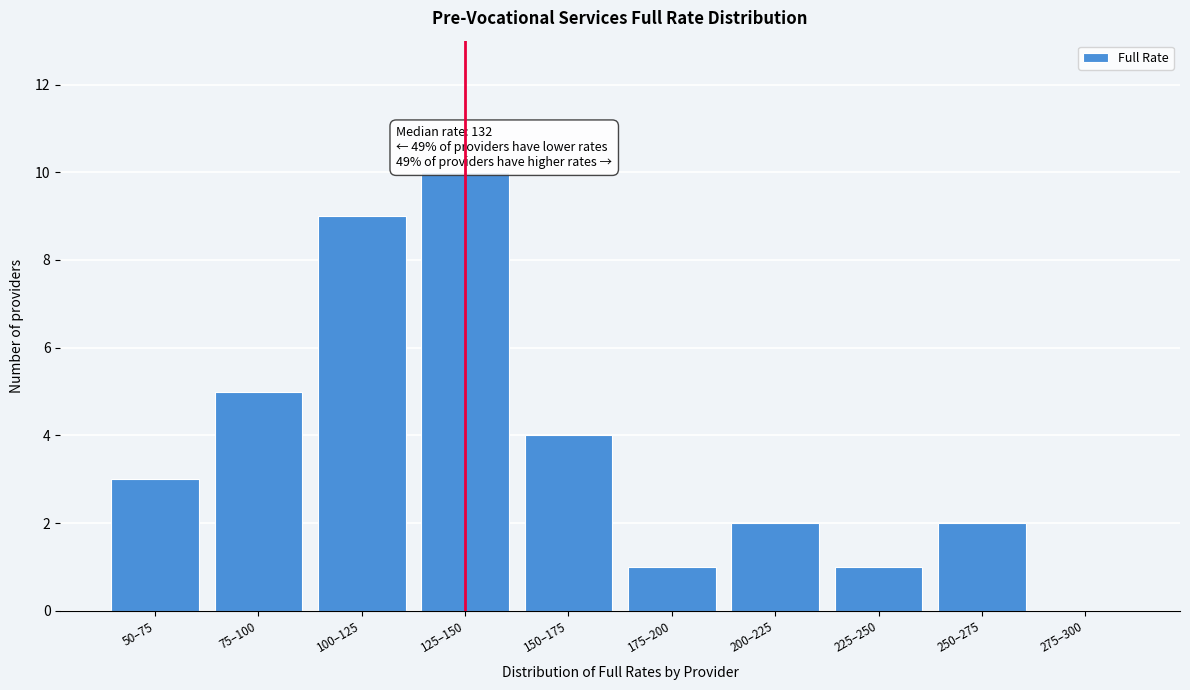

Reading left to right, extract all data points from this chart.

50–75=3	75–100=5	100–125=9	125–150=10	150–175=4	175–200=1	200–225=2	225–250=1	250–275=2	275–300=0